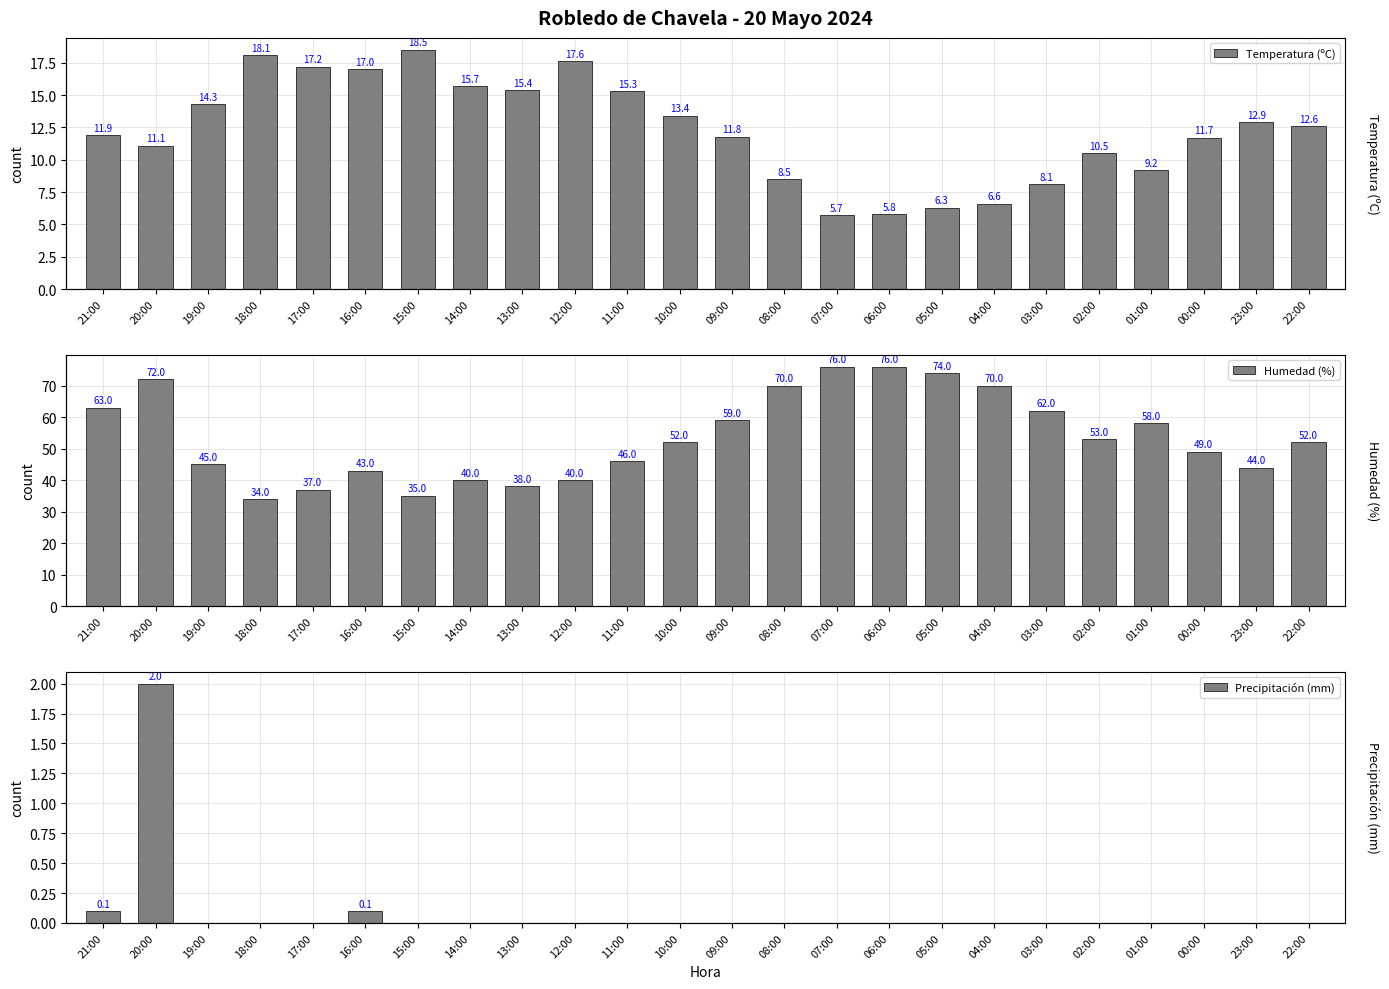

Reading right to left, transcribe all the data shown in this chart.

Temperatura (ºC): 22:00=12.6	23:00=12.9	00:00=11.7	01:00=9.2	02:00=10.5	03:00=8.1	04:00=6.6	05:00=6.3	06:00=5.8	07:00=5.7	08:00=8.5	09:00=11.8	10:00=13.4	11:00=15.3	12:00=17.6	13:00=15.4	14:00=15.7	15:00=18.5	16:00=17.0	17:00=17.2	18:00=18.1	19:00=14.3	20:00=11.1	21:00=11.9
Humedad (%): 22:00=52.0	23:00=44.0	00:00=49.0	01:00=58.0	02:00=53.0	03:00=62.0	04:00=70.0	05:00=74.0	06:00=76.0	07:00=76.0	08:00=70.0	09:00=59.0	10:00=52.0	11:00=46.0	12:00=40.0	13:00=38.0	14:00=40.0	15:00=35.0	16:00=43.0	17:00=37.0	18:00=34.0	19:00=45.0	20:00=72.0	21:00=63.0
Precipitación (mm): 22:00=0.0	23:00=0.0	00:00=0.0	01:00=0.0	02:00=0.0	03:00=0.0	04:00=0.0	05:00=0.0	06:00=0.0	07:00=0.0	08:00=0.0	09:00=0.0	10:00=0.0	11:00=0.0	12:00=0.0	13:00=0.0	14:00=0.0	15:00=0.0	16:00=0.1	17:00=0.0	18:00=0.0	19:00=0.0	20:00=2.0	21:00=0.1